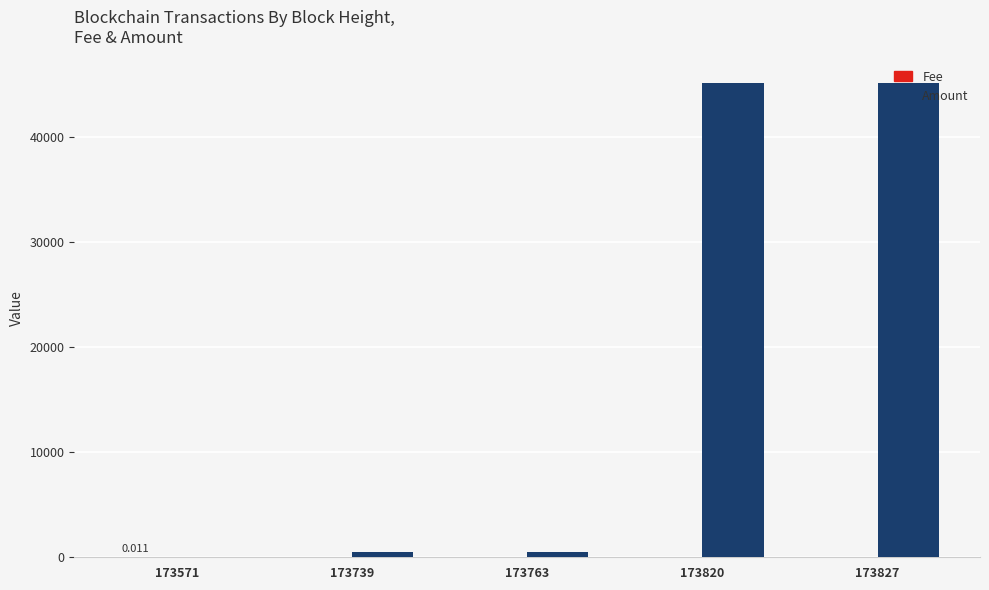

Which series has the largest total across all categories?

Amount